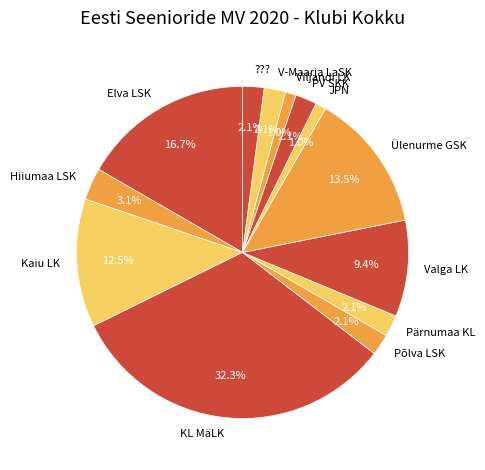

True or false: Valga LK accounts for 1% of the total.

False